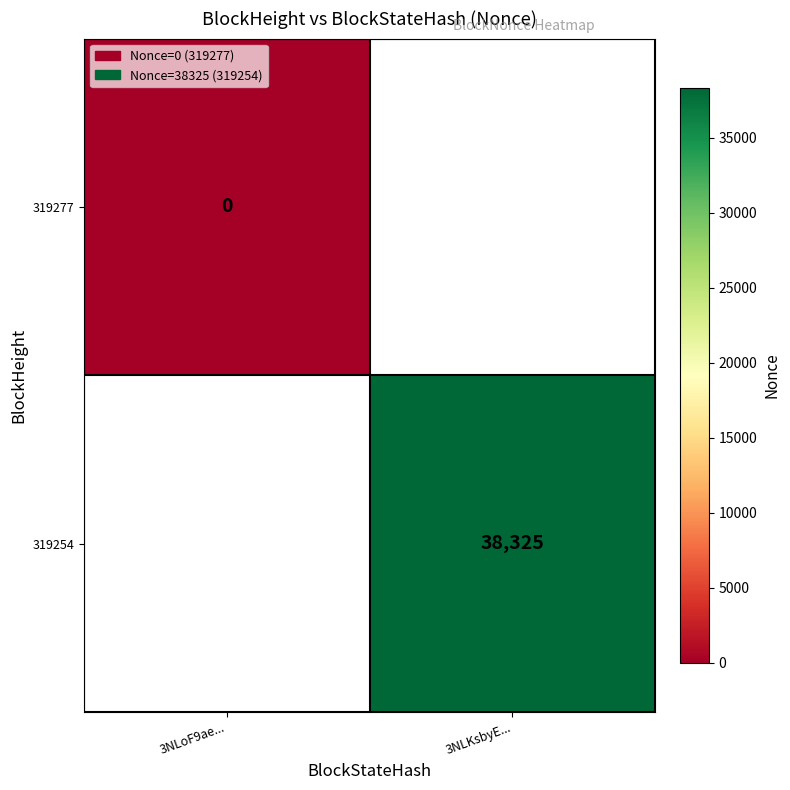

The 319254 series shows 38325 at 3NLKsbyE.... True or false?

True